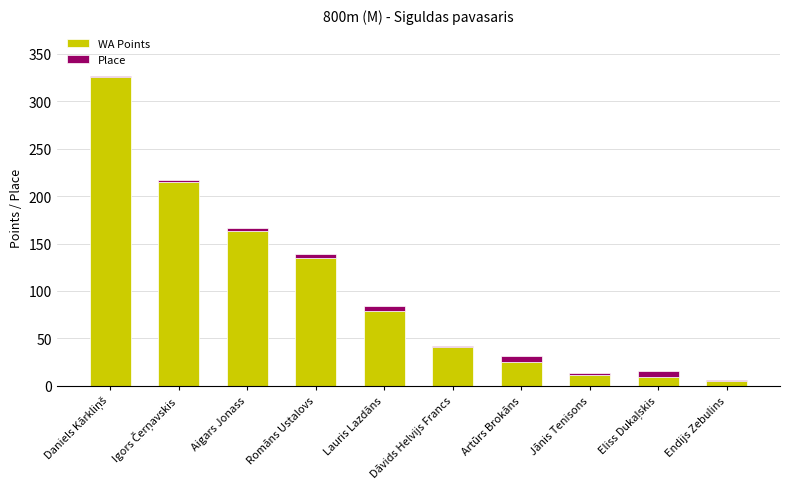

The WA Points series shows 39 at Artūrs Brokāns. True or false?

False